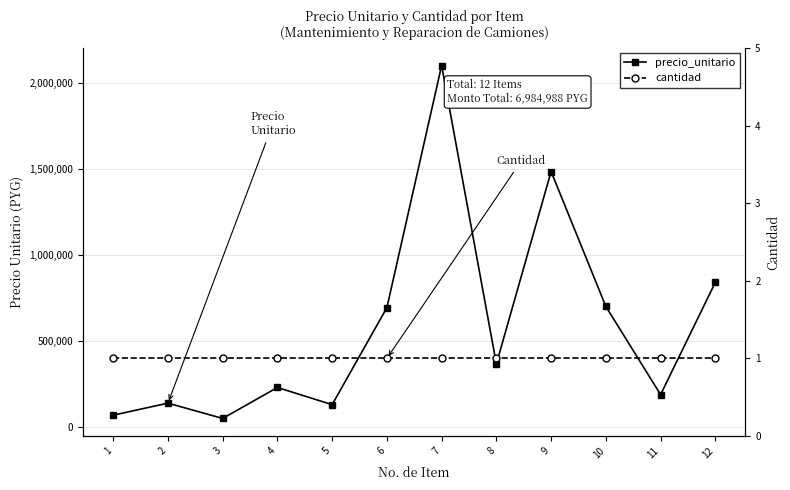

True or false: cantidad has a value of 1 at 12.

True